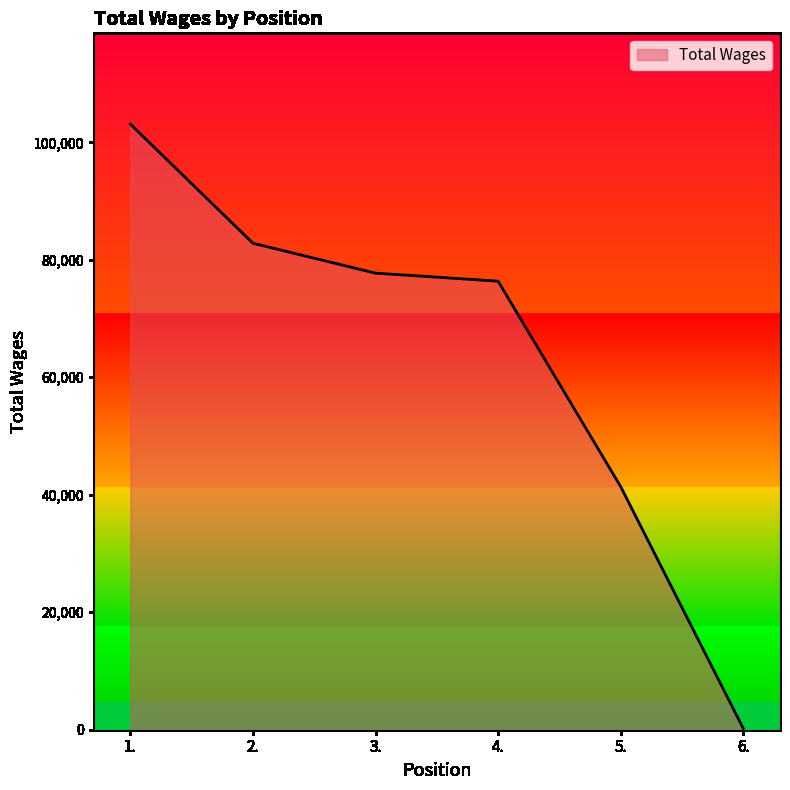

List the labels in order of value, smallest first.

6., 5., 4., 3., 2., 1.